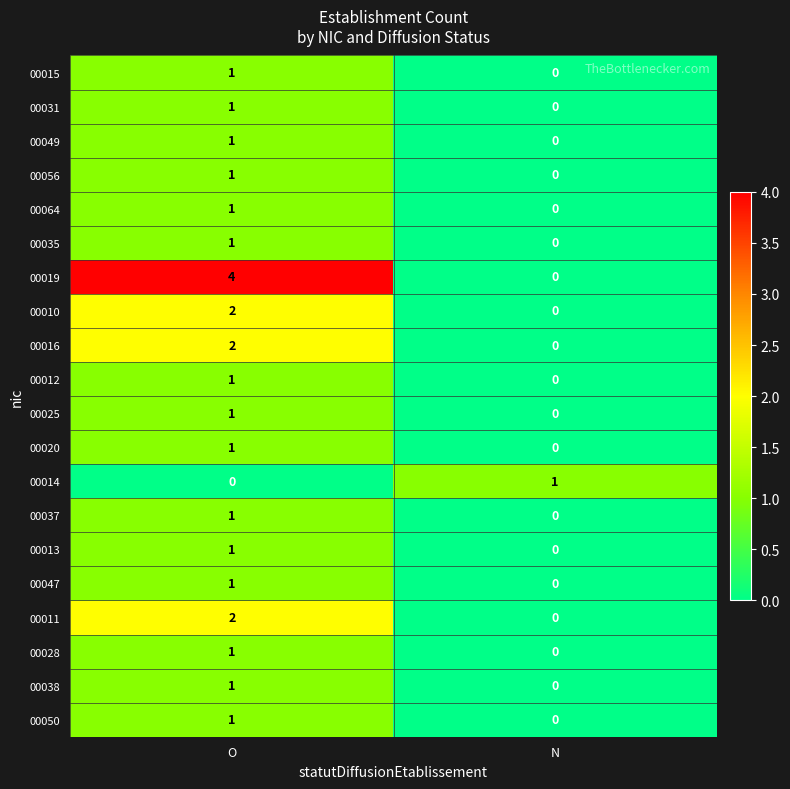

List the labels in order of 00011 value, smallest first.

N, O